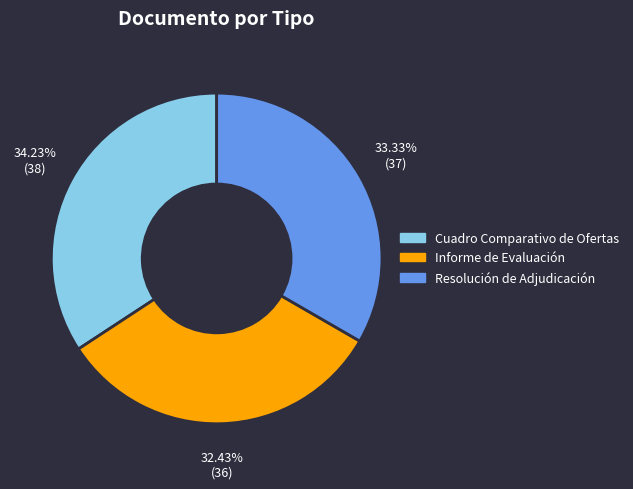

To the nearest percent, what is the difference between the largest and smallest slice percentages?

2%